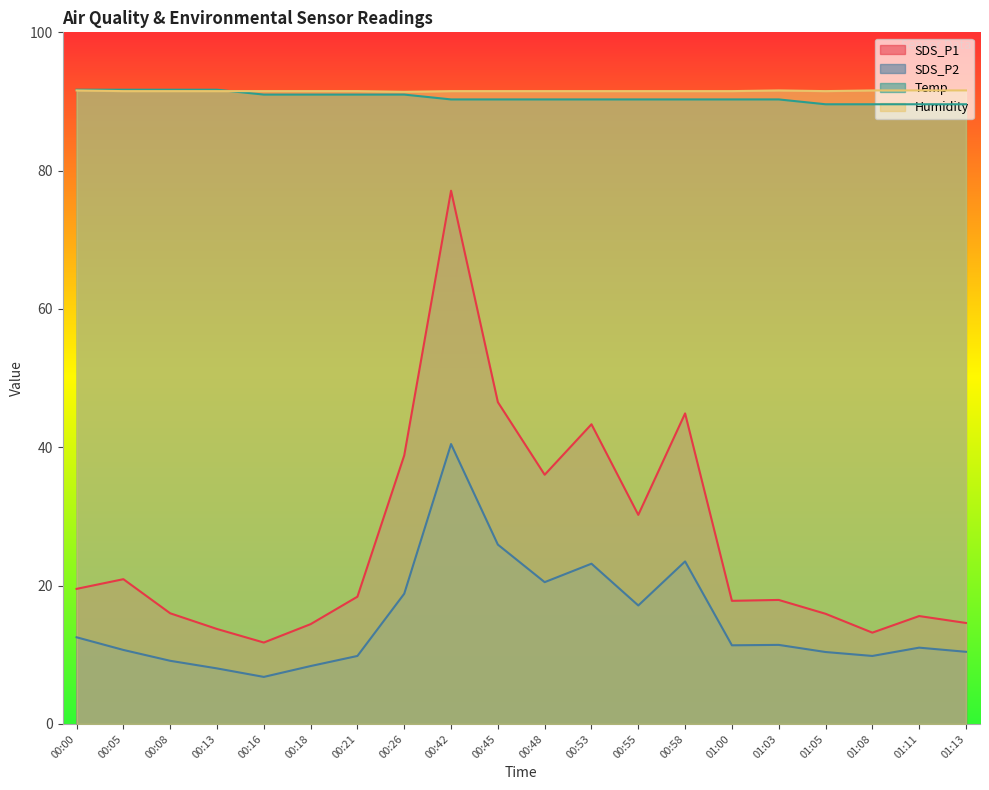

After their last crossing, which series has the higher values: Humidity or Temp?

Humidity